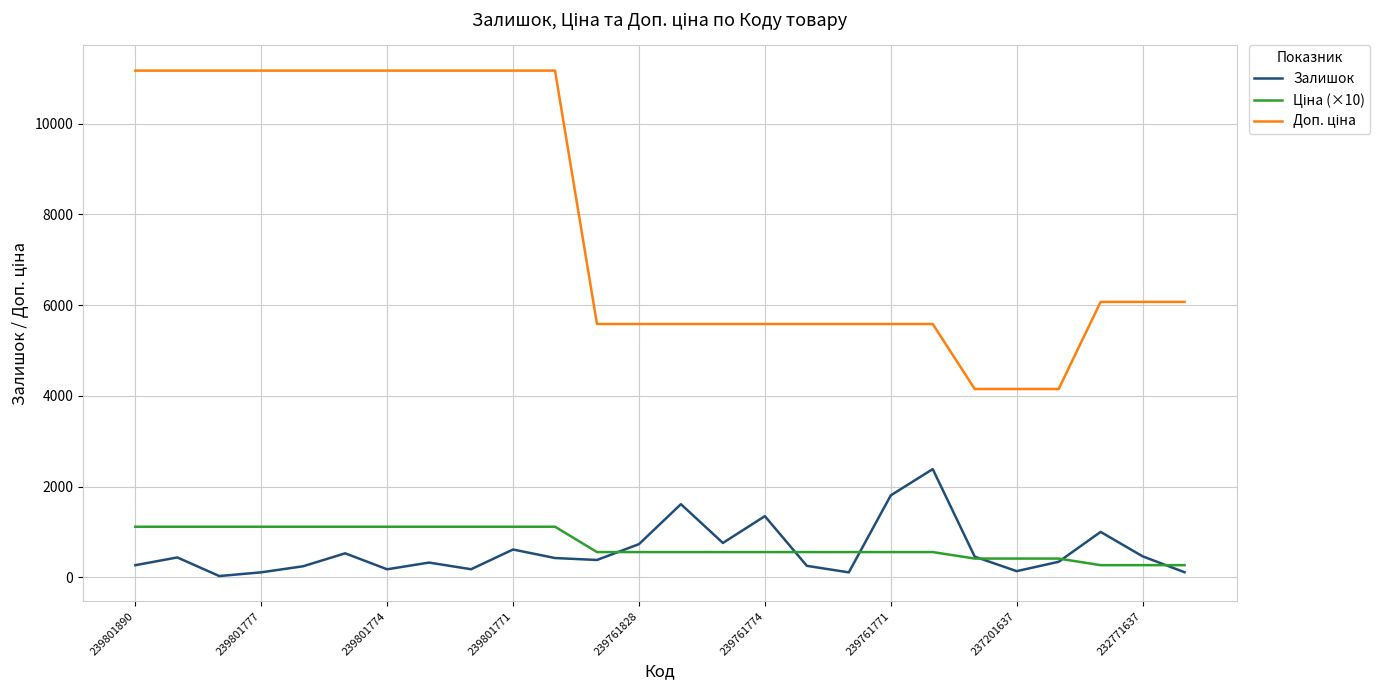

What is the difference between the second highest and second lowest values in the Доп. ціна series?

7017.0